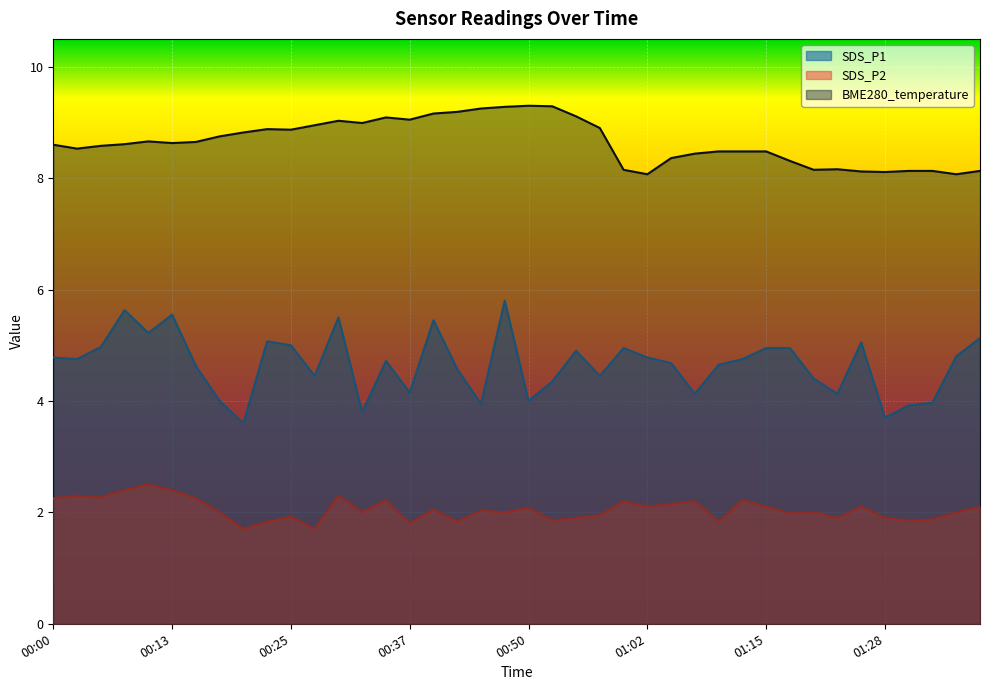

How many interior local peaks does the SDS_P1 series have?

10